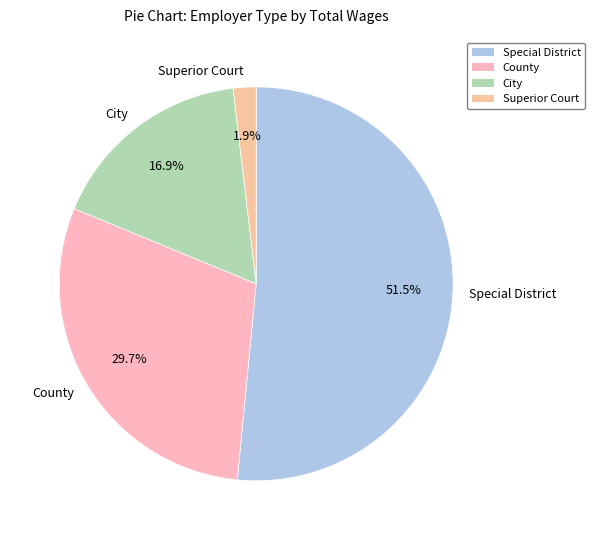

What is the total percentage of City and Special District?

68.4%